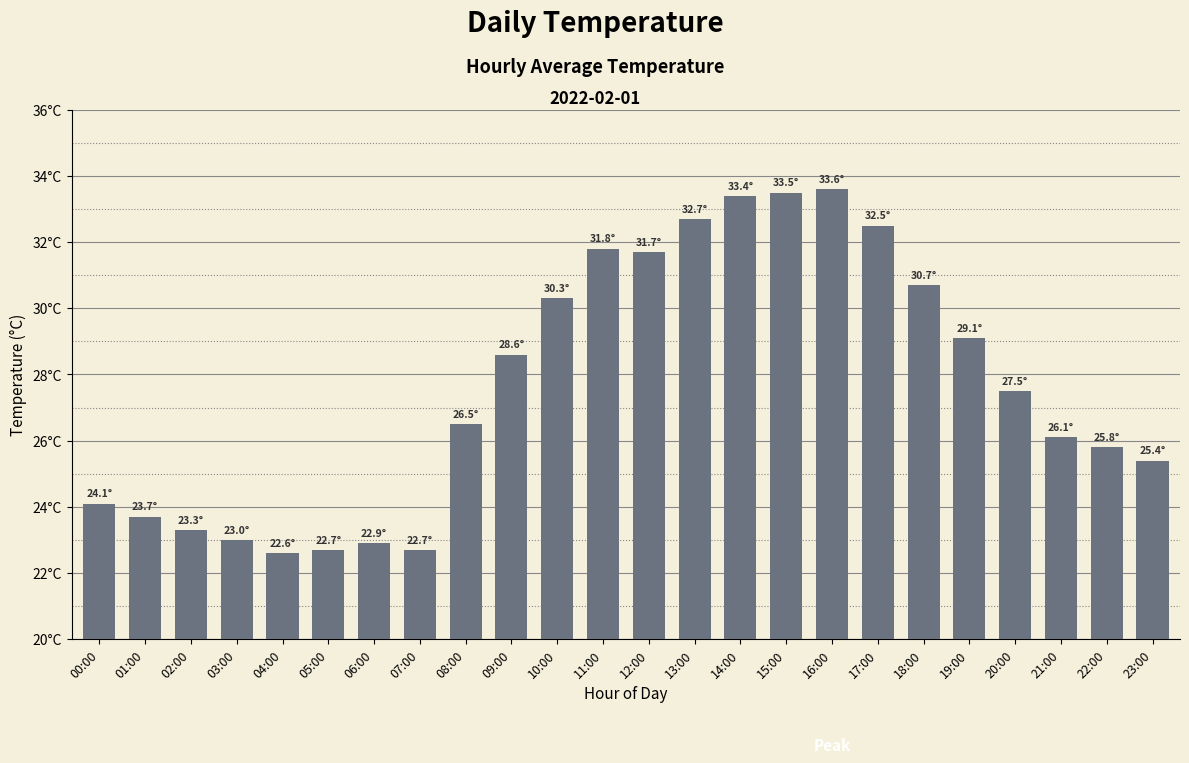

What value does the data have at 23:00?

25.4